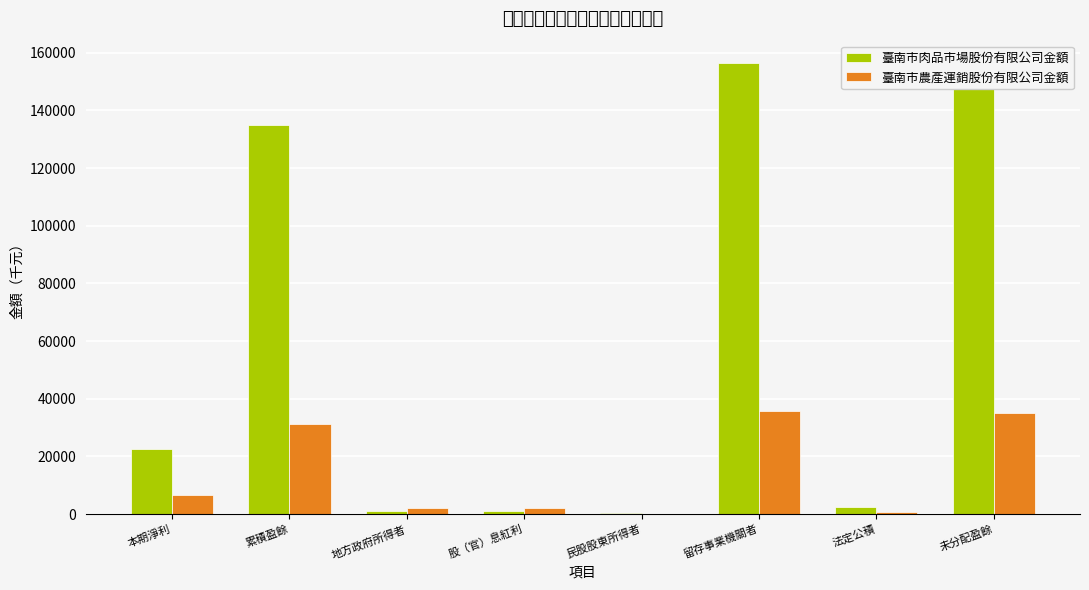

Does the chart contain stacked bars?

No